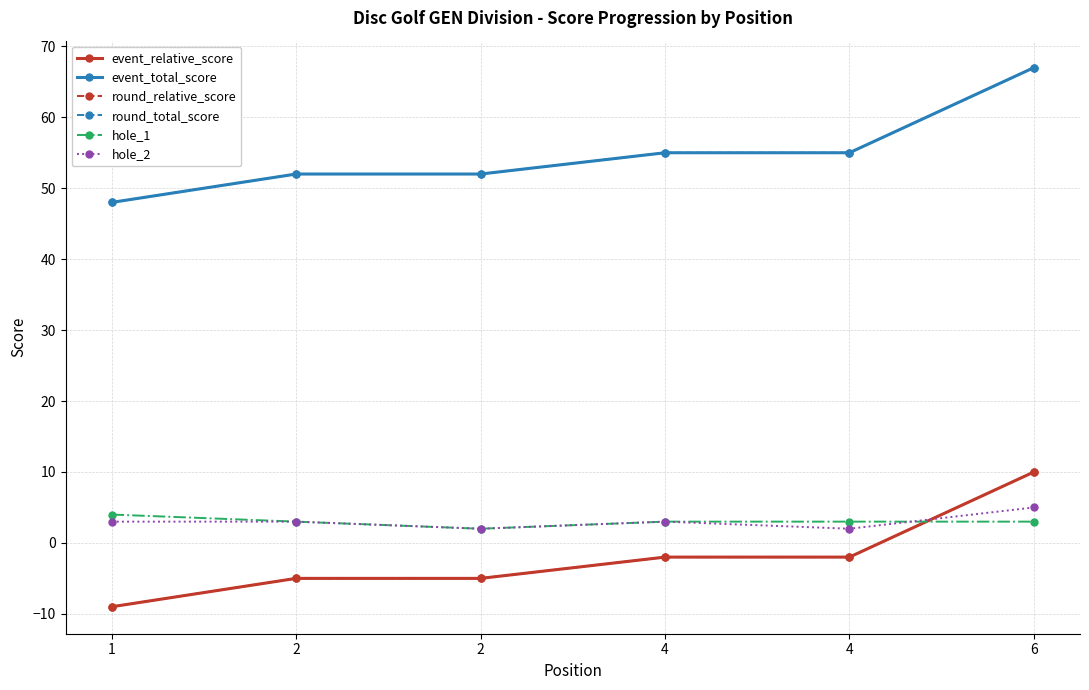

Which has a higher value, 4 or 2?

4